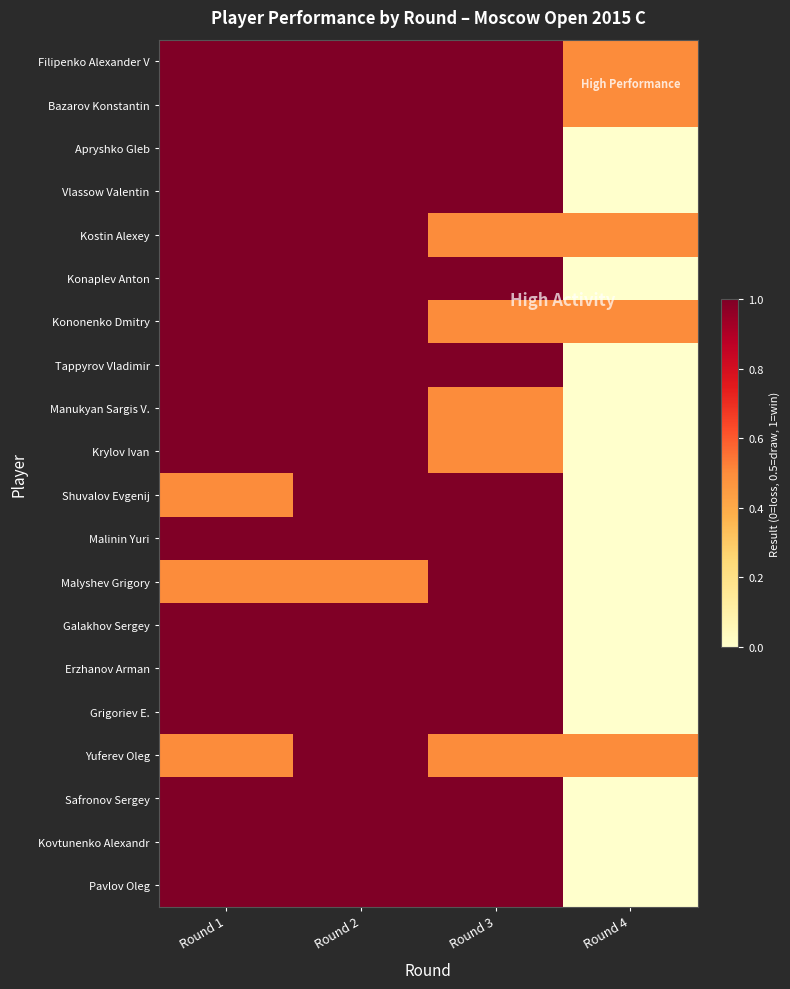

How many distinct data groups are displayed?

20